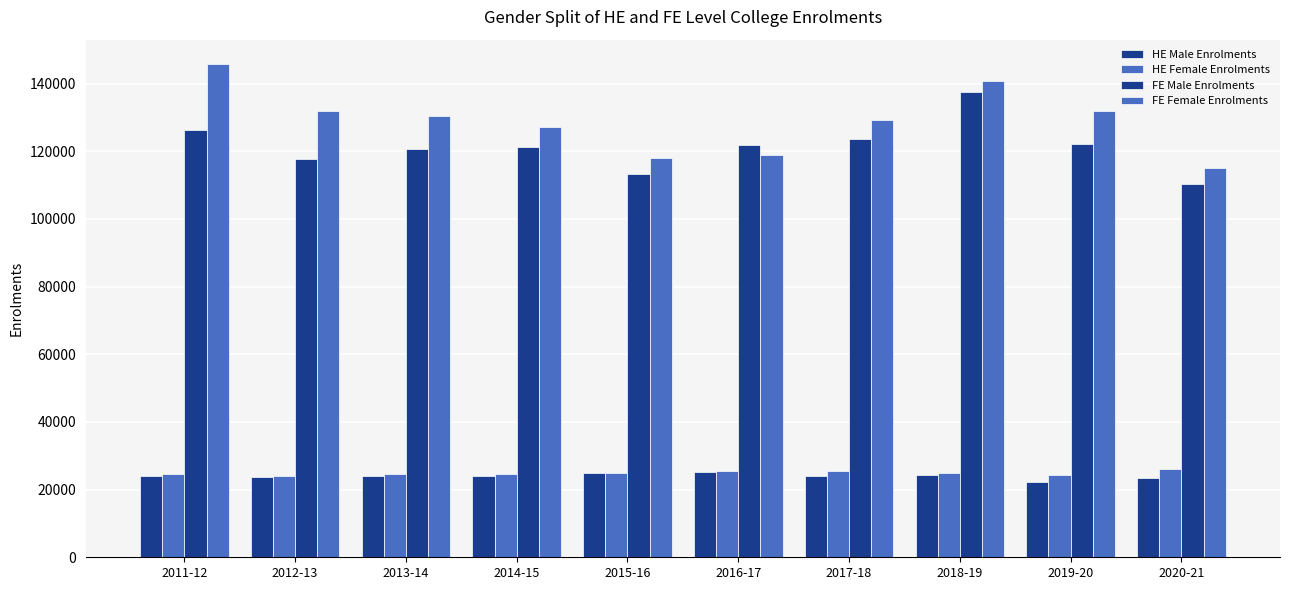

How many bars are there in each group?

4